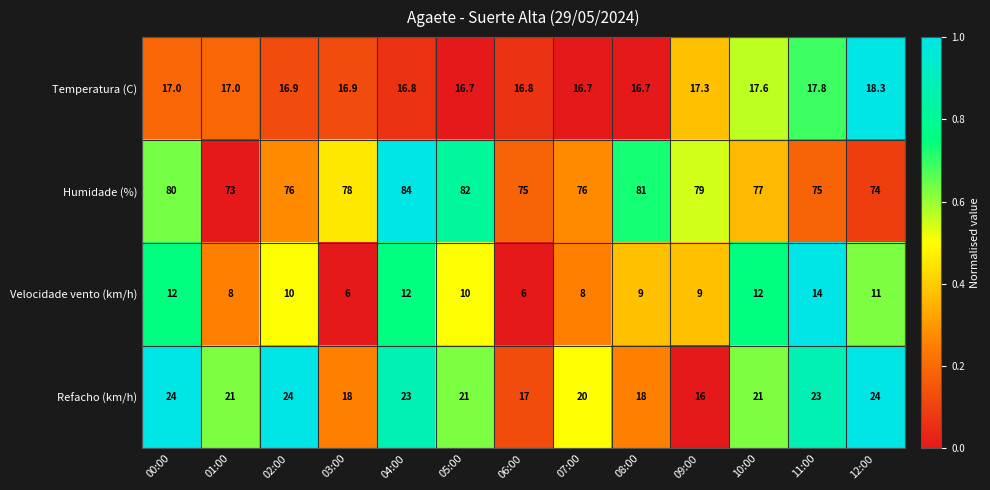

At which label does Refacho (km/h) first exceed 21?

00:00